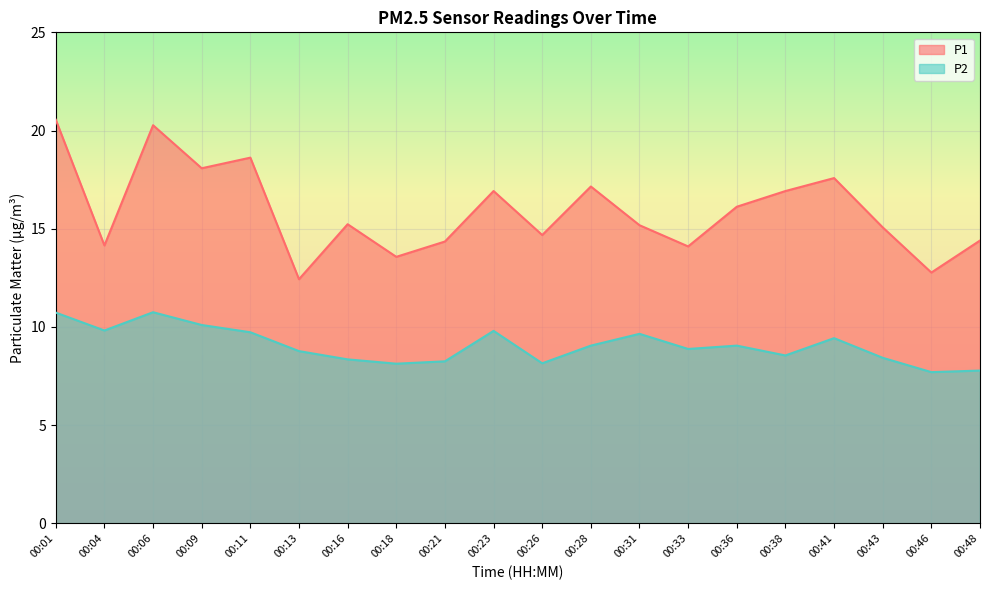

At which category does P1 reach its first local peak?

00:06